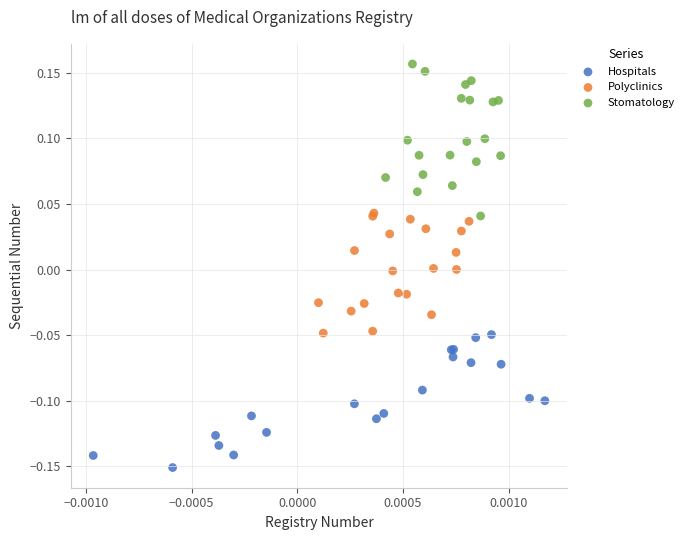

Which series has the widest spread of Y values?

Stomatology